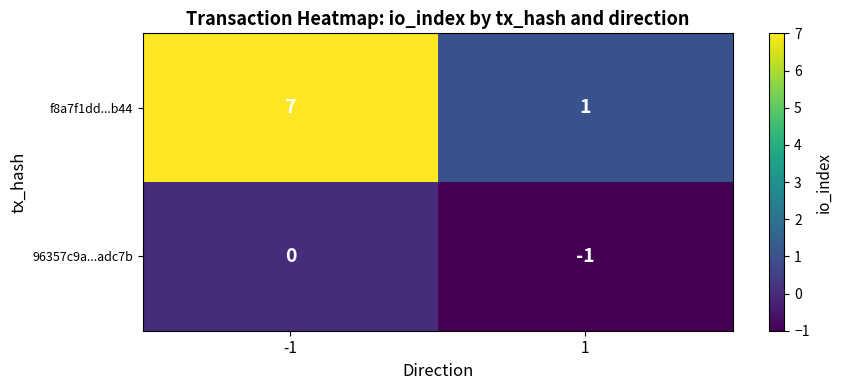

At which category is the sum across all series the highest?

-1